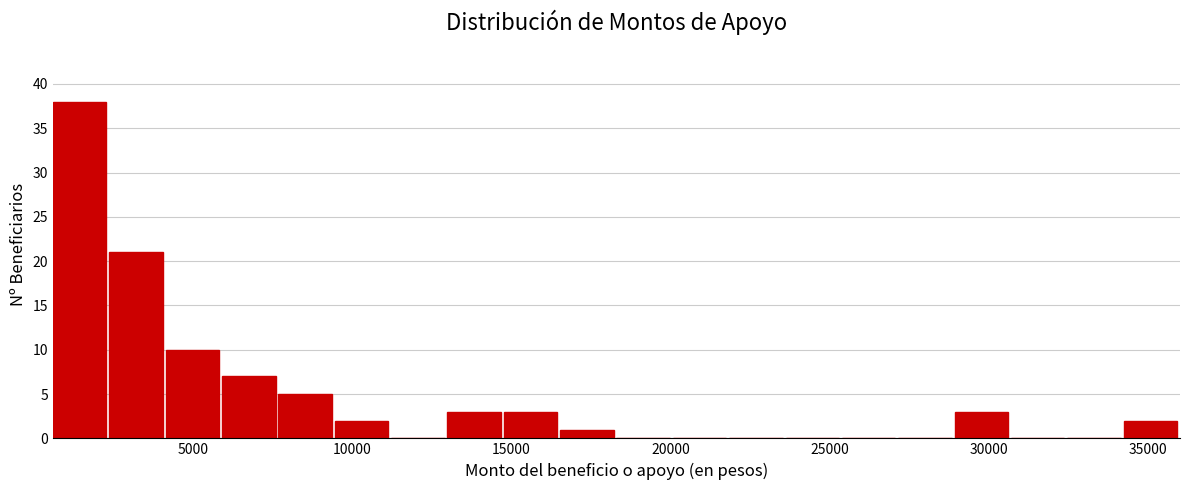

Read against the x-axis, roughly where is the centre of the tallest bar?

1500